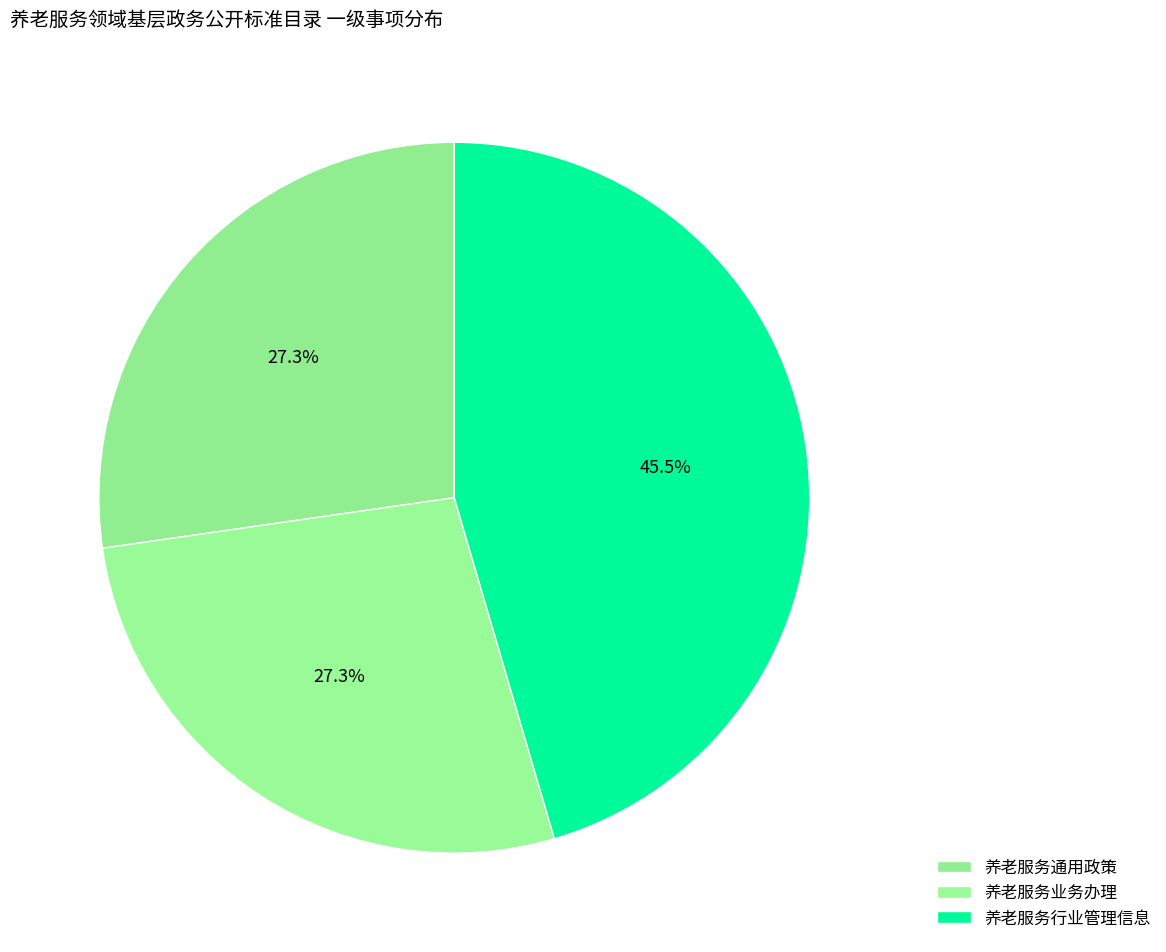

Is 养老服务业务办理 the majority of the pie?

No